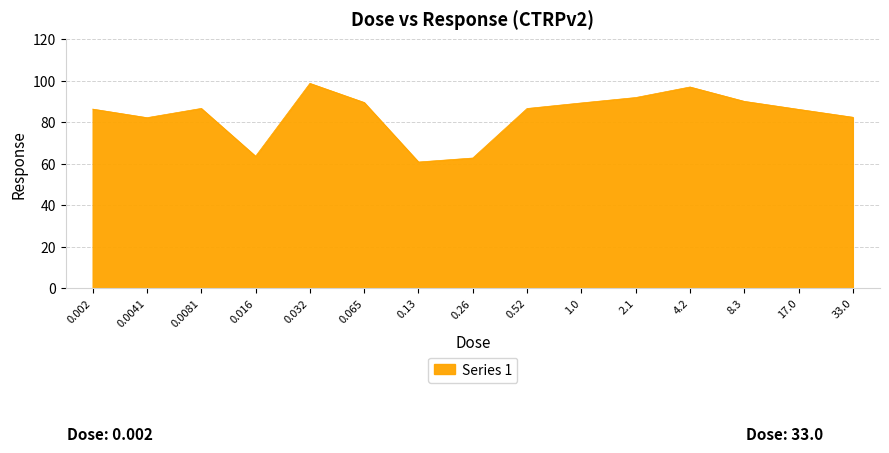

What is the change in value from 0.016 to 8.3?

+26.5